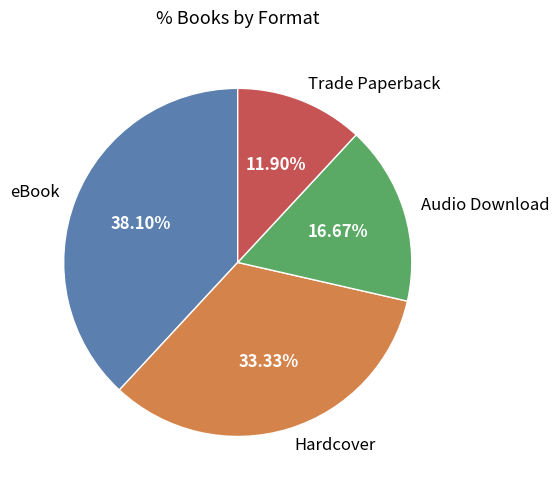

Does Hardcover account for over 50% of the chart?

No